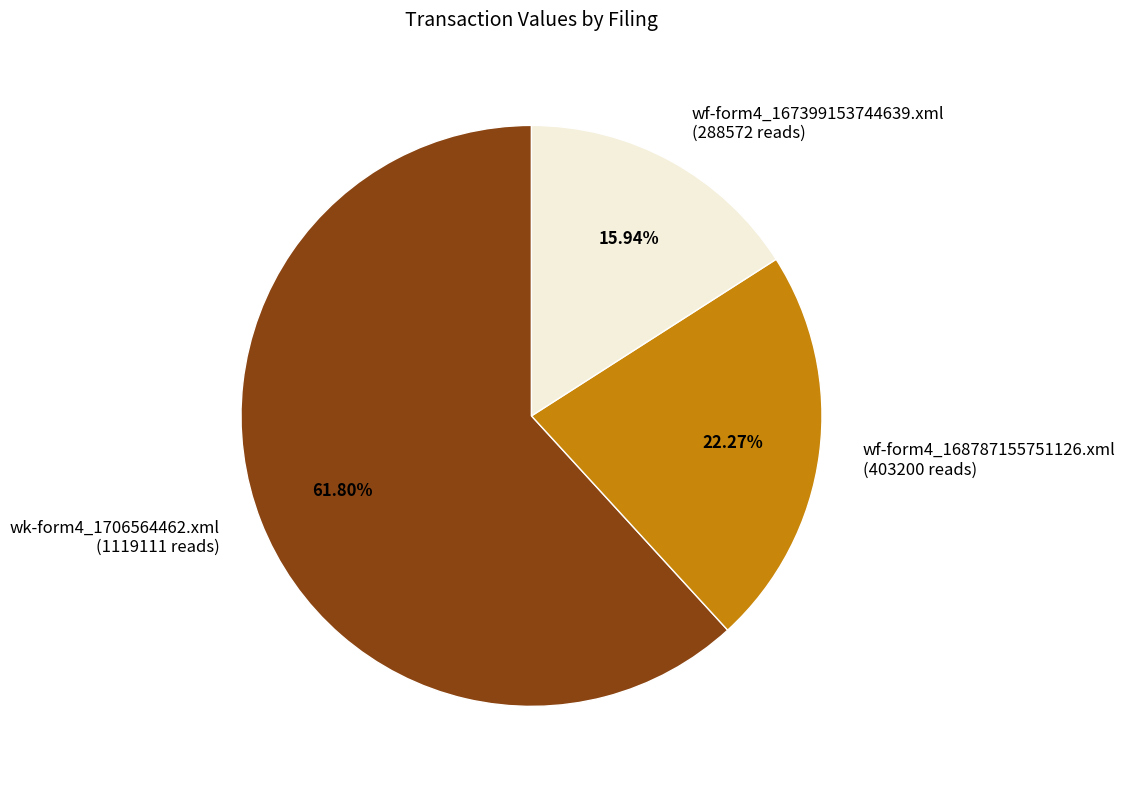

What percentage is the wf-form4_167399153744639.xml slice, to the nearest percent?

16%